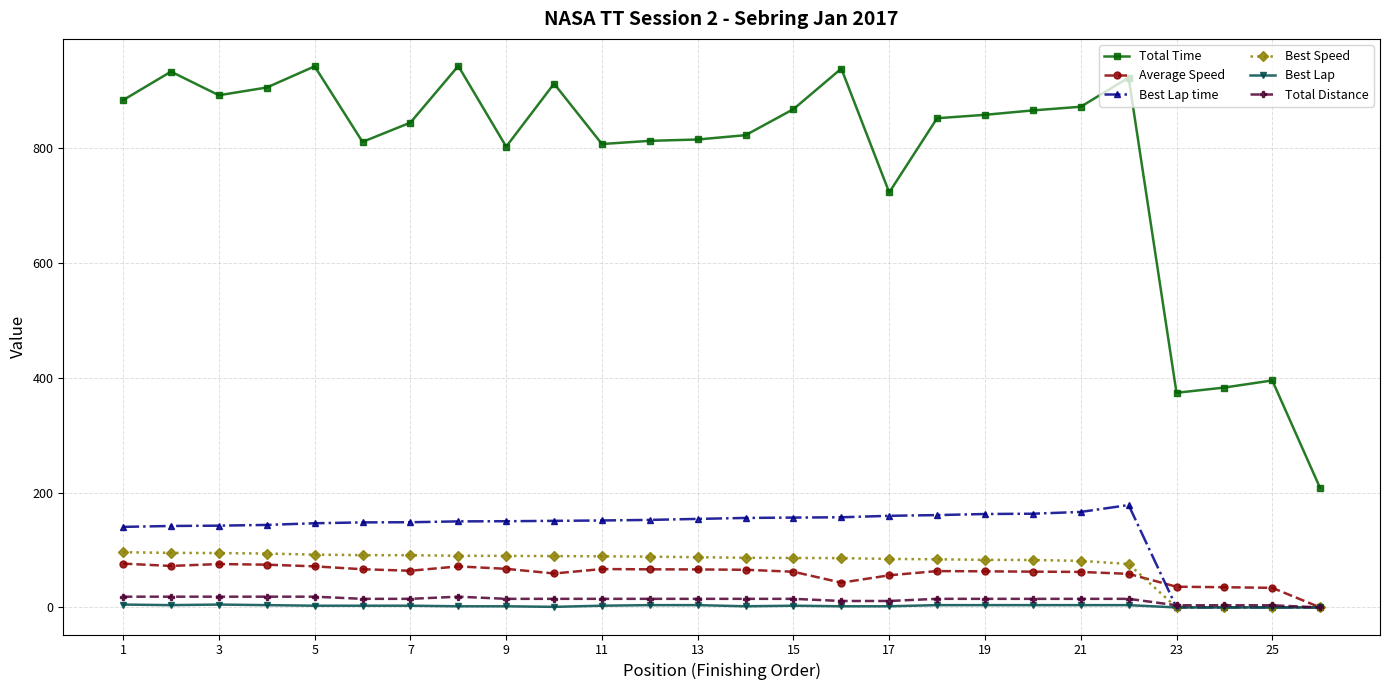

Which series has the largest range (max minus min)?

Total Time